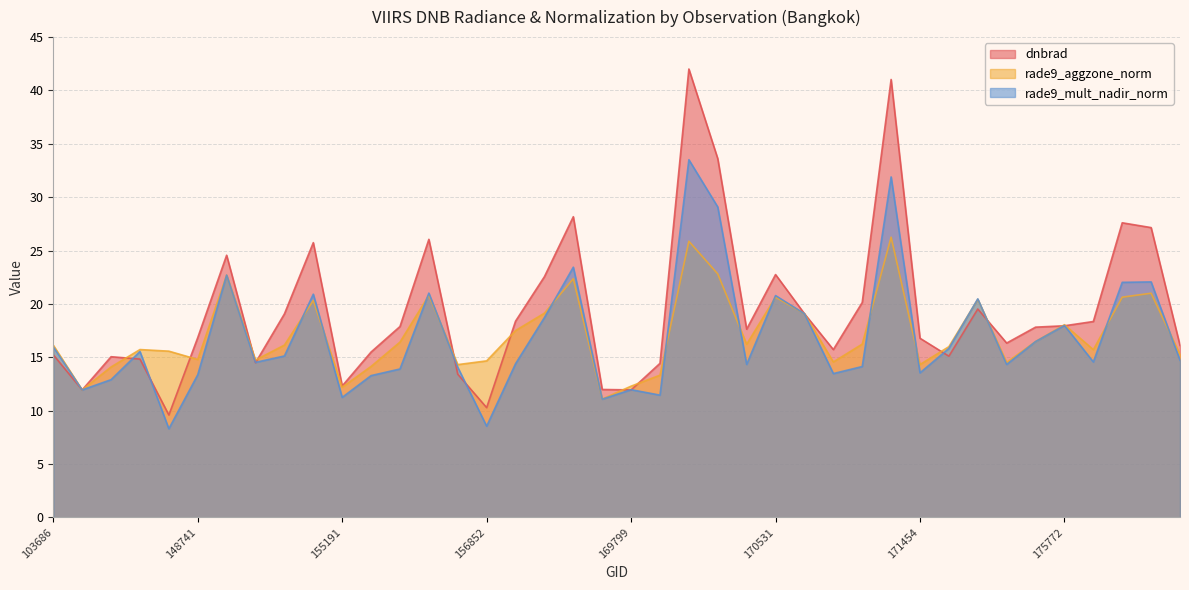

What is the approximate value of rade9_aggzone_norm at 170531?

20.6